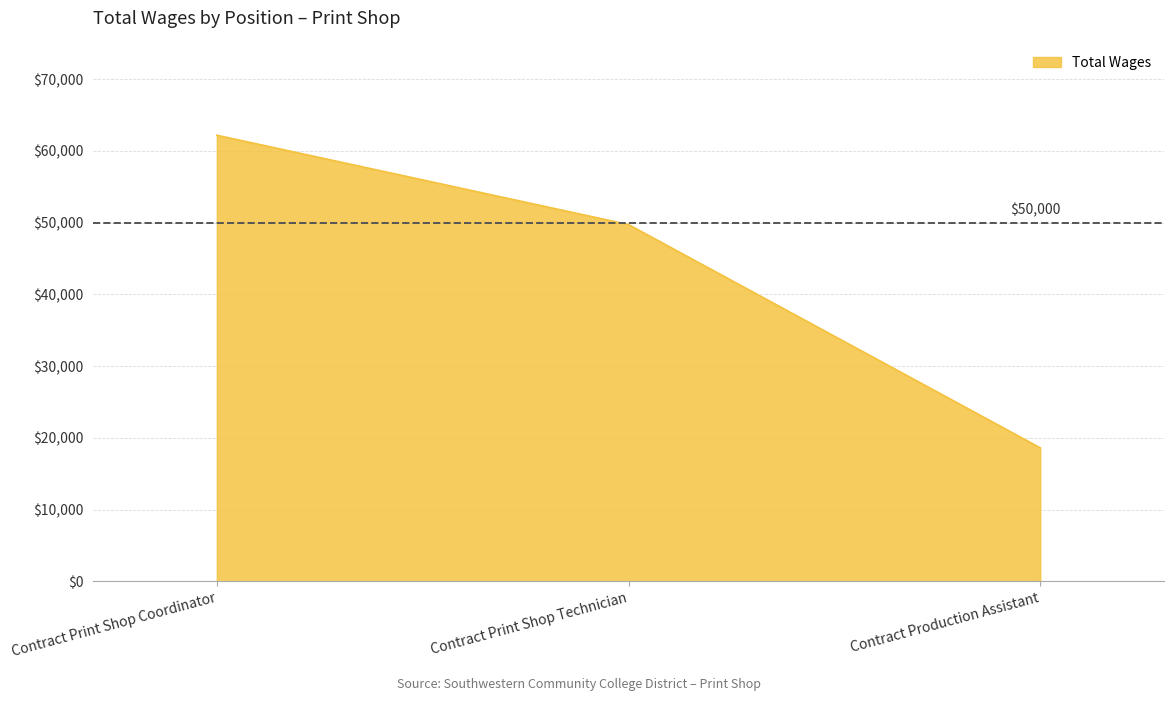

List the labels in order of value, smallest first.

Contract Production Assistant, Contract Print Shop Technician, Contract Print Shop Coordinator